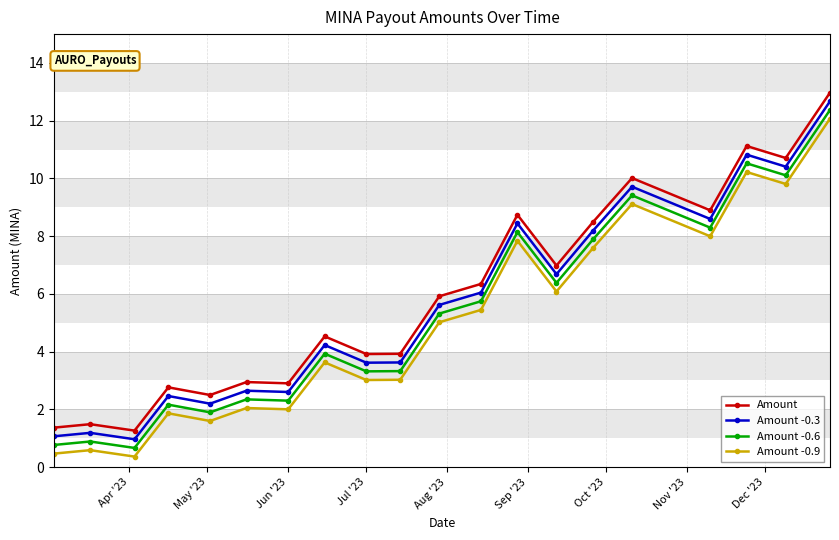

Count the number of data series in this chart.

4